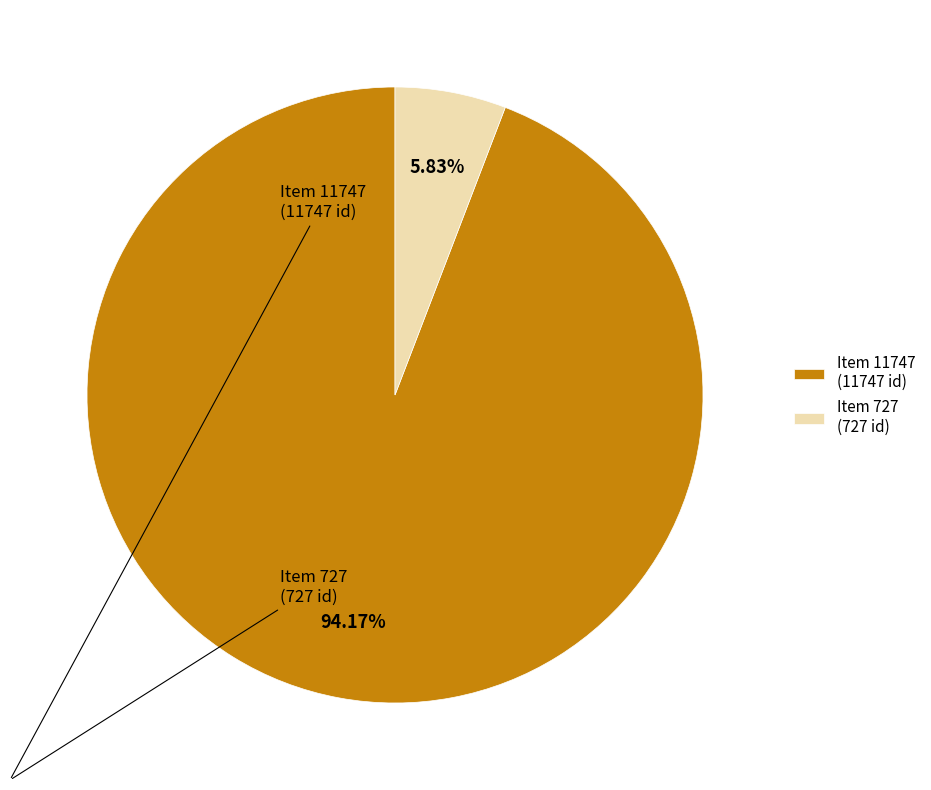

Which category has the biggest portion of the pie?

Item 11747 (11747 id)